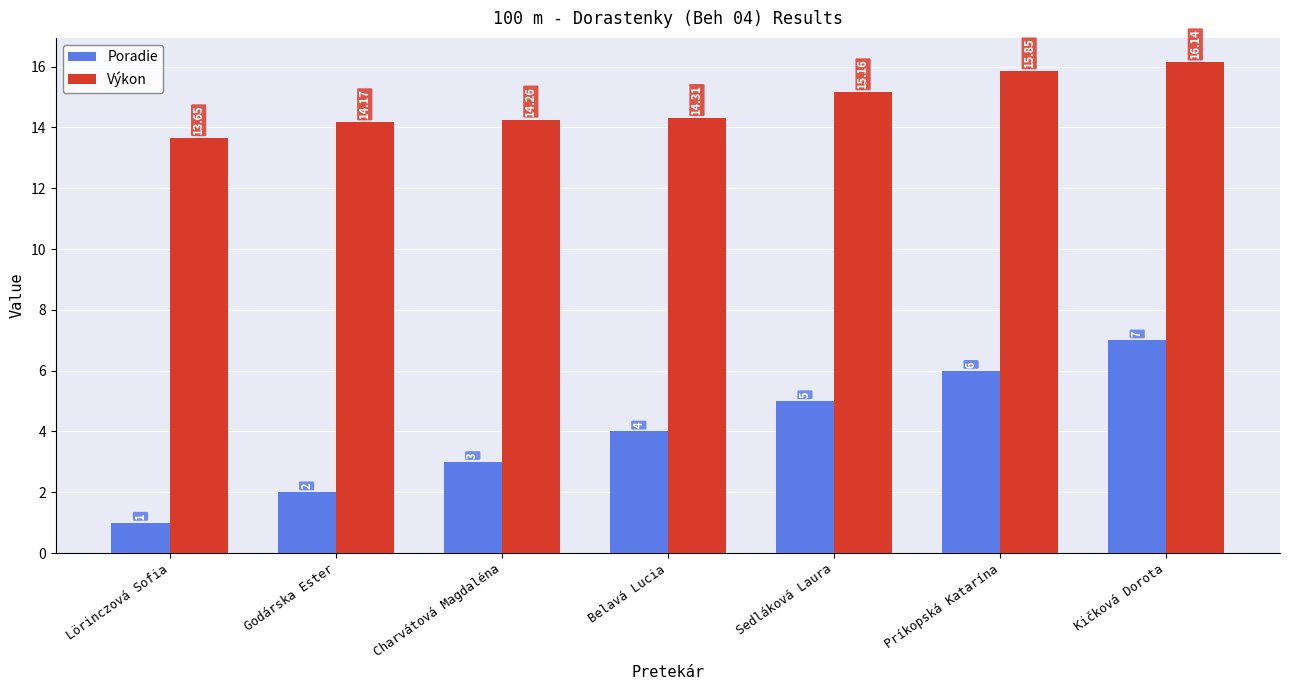

At which label does Poradie reach its peak?

Kičková Dorota